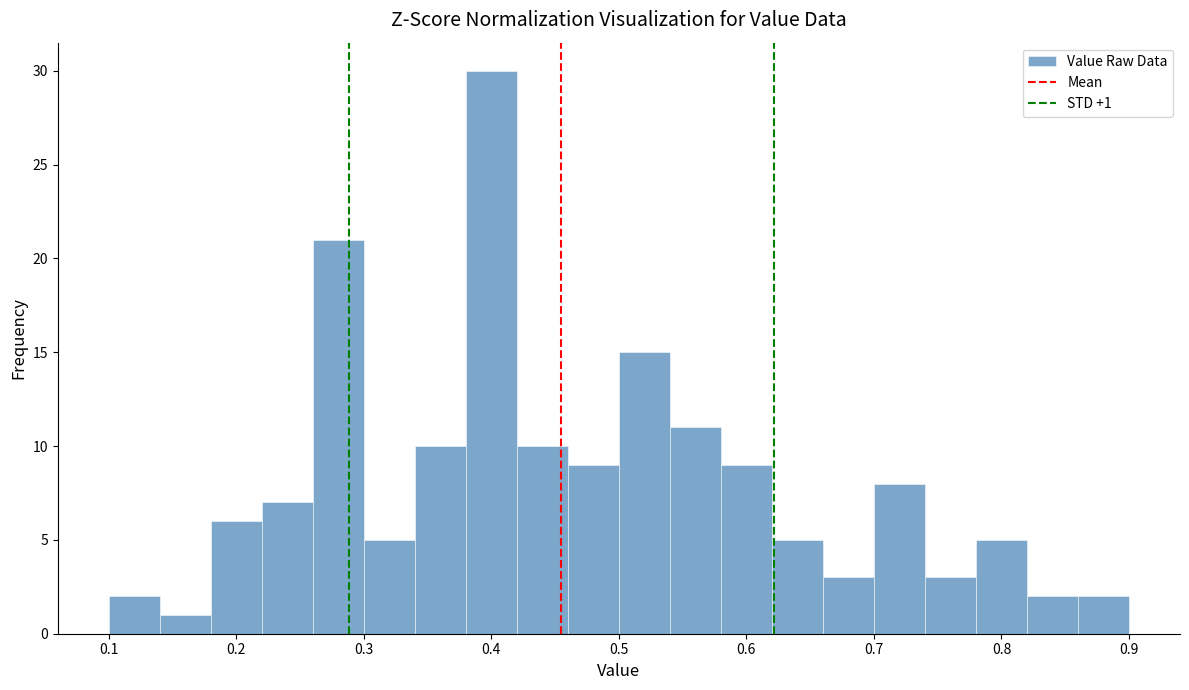

Over which range of the x-axis is the bar tallest?

0.38 to 0.42